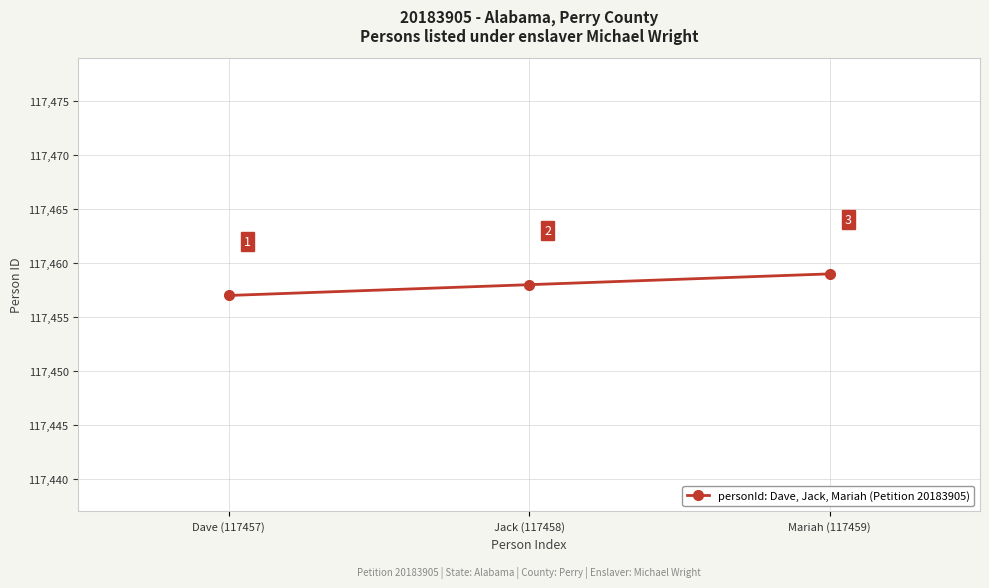

How many categories are shown in the chart?

3